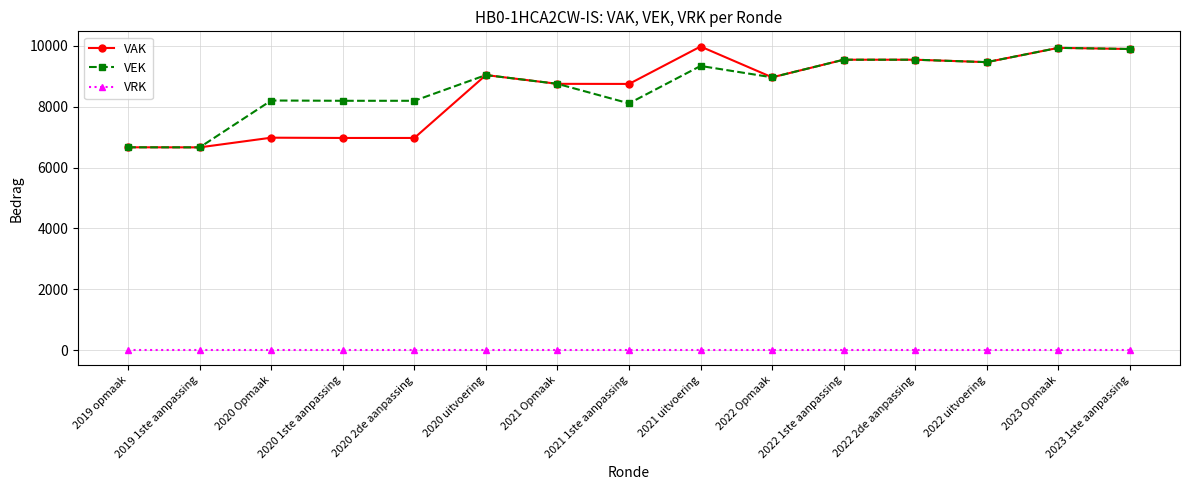

What is the value of the VAK point at the 12th from the left?

9544